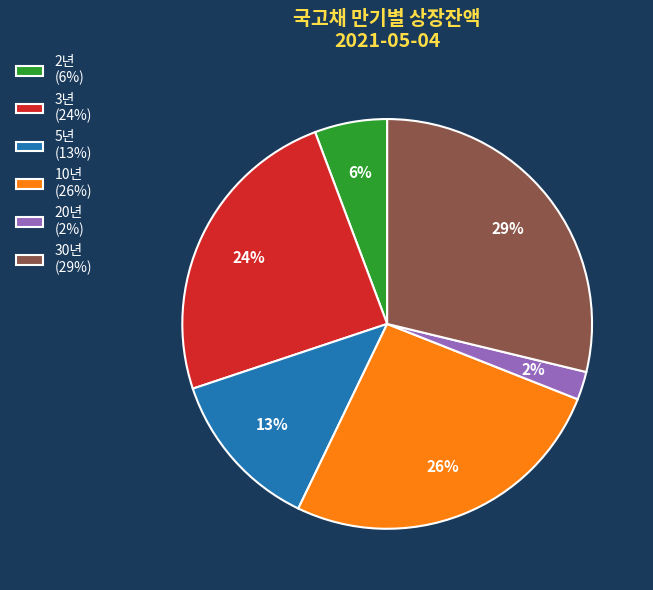

Does 3년 account for over 50% of the chart?

No